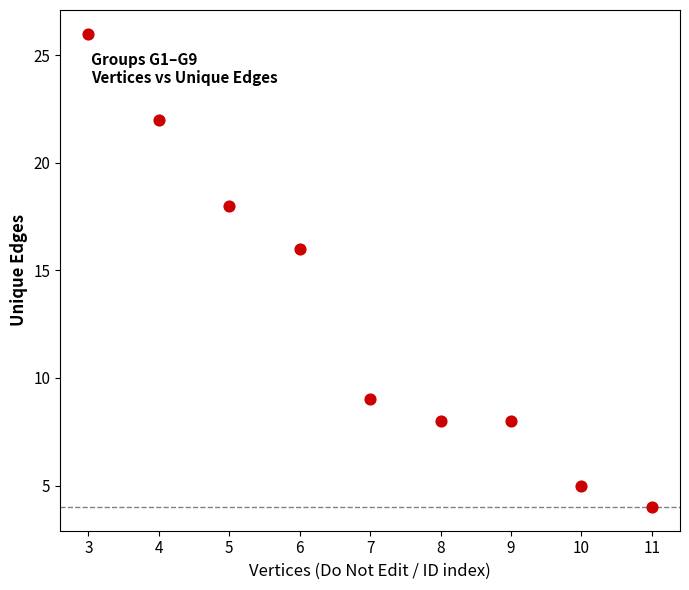

What is the range of Y values (max minus min)?

22